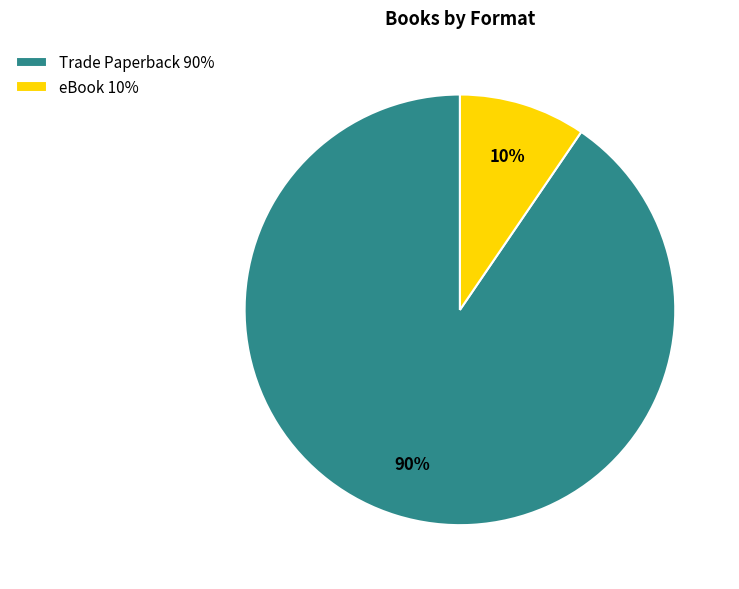

Count the number of slices in the pie.

2